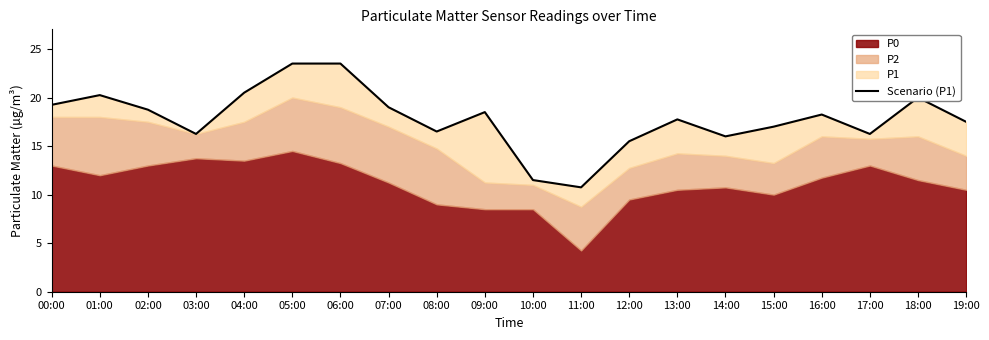

How many data points are less than 18?

10